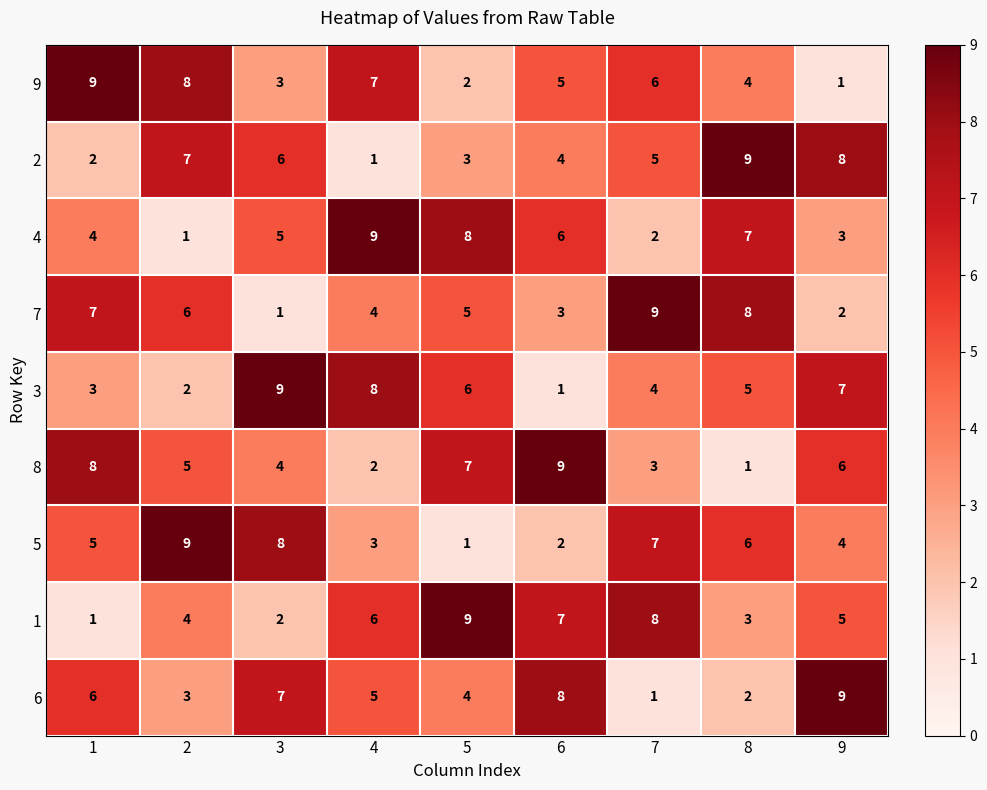

What is the average value of the 1 series?

5